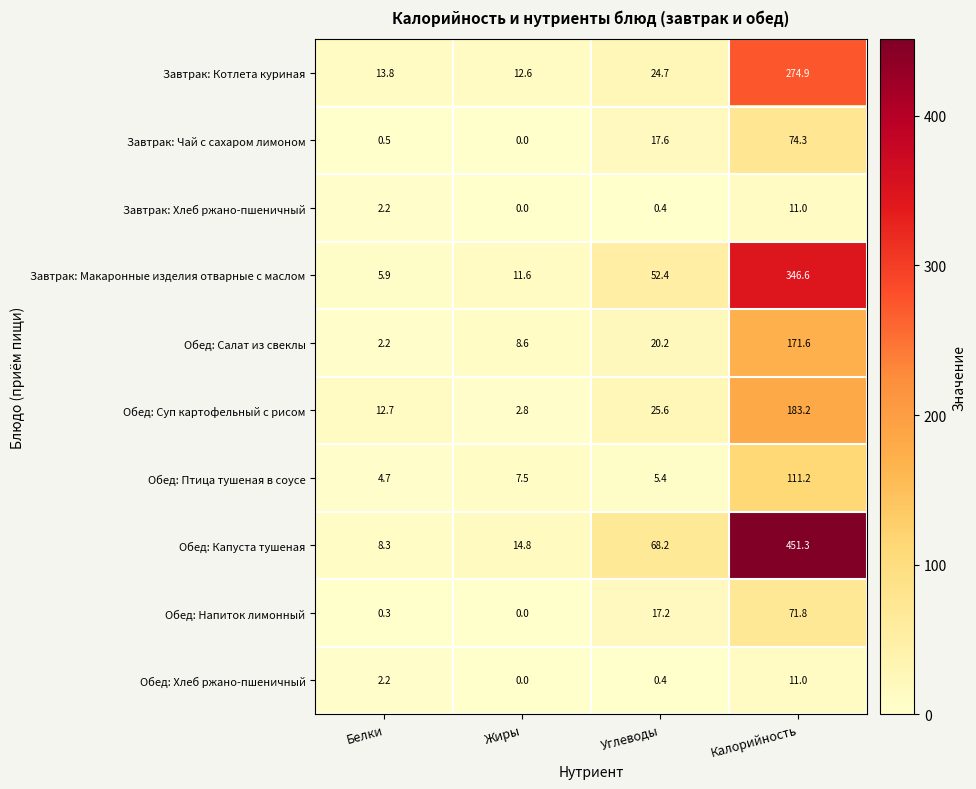

Read the Завтрак: Котлета куриная value at Жиры.

12.6